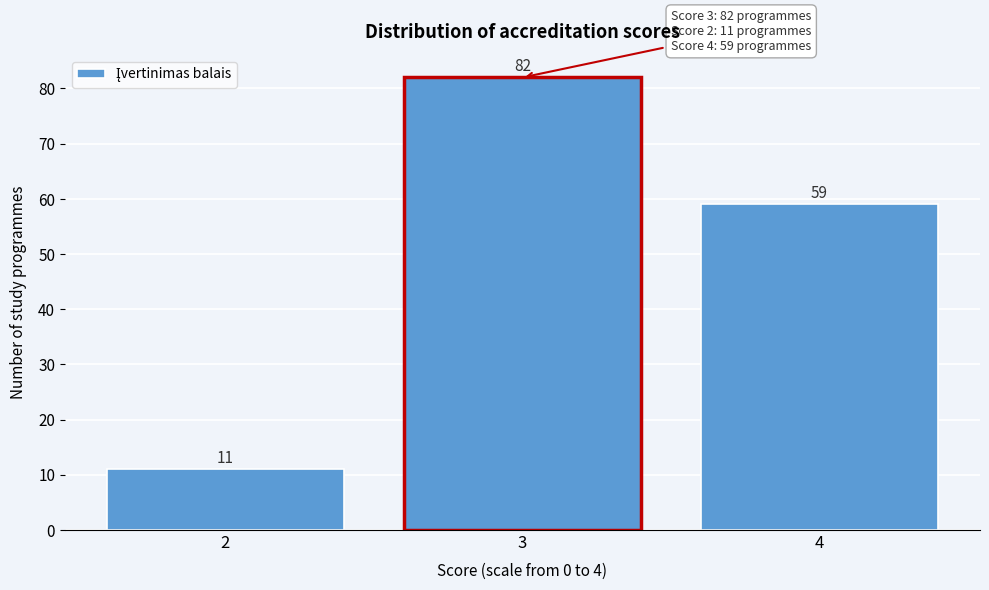

Reading left to right, list all the values displayed in this chart.

2=11	3=82	4=59